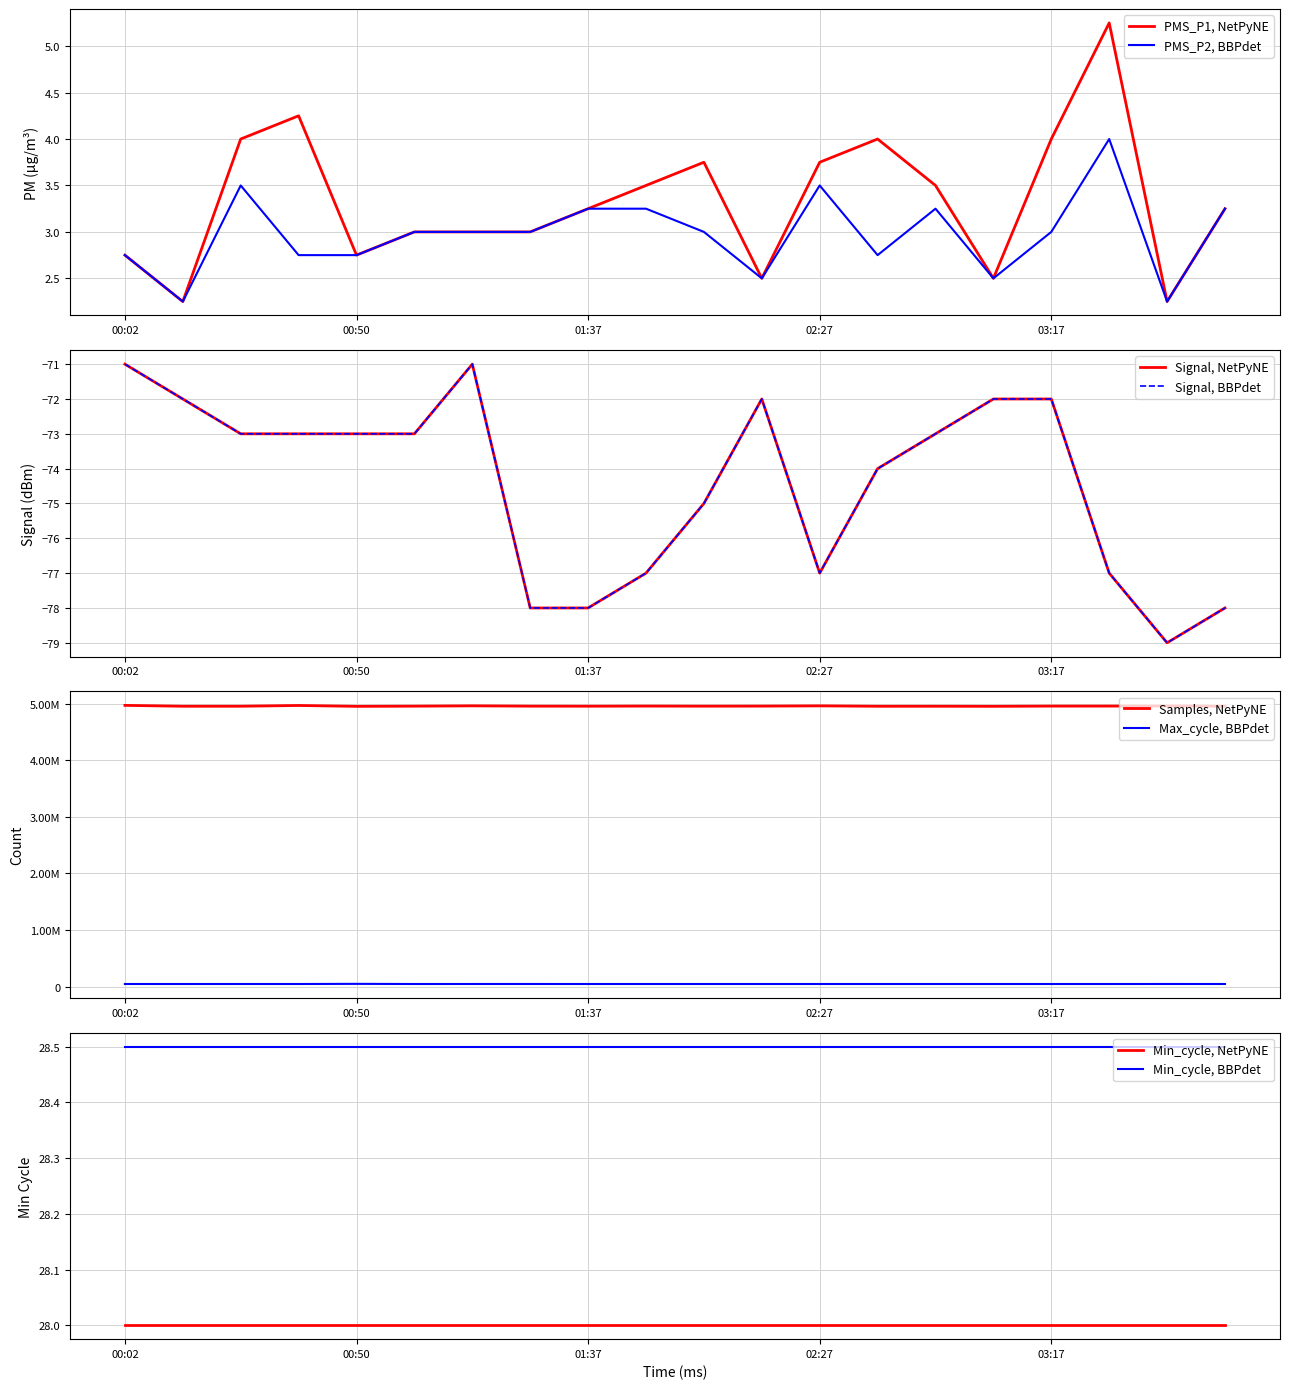

True or false: PMS_P2, BBPdet has a value of 4.7 at 03:17.

False